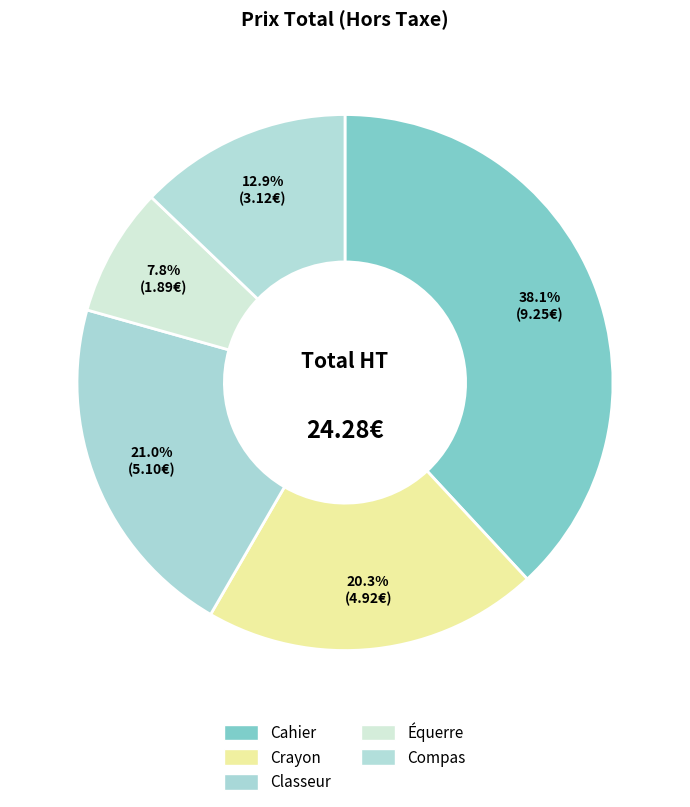

How many segments does this pie chart have?

5